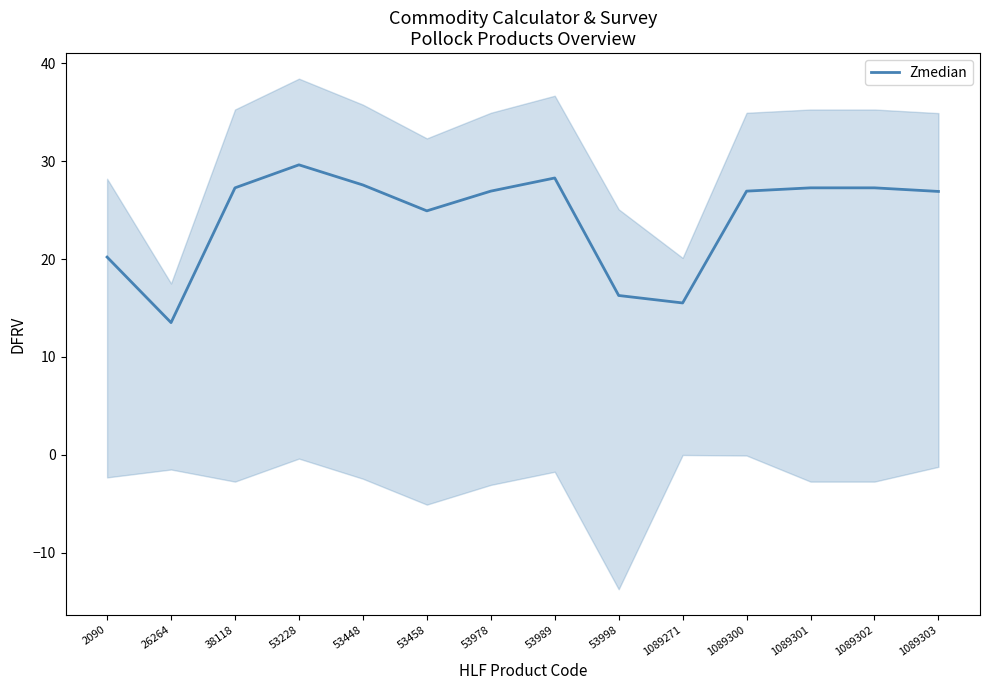

What is the sum of all values?

338.5